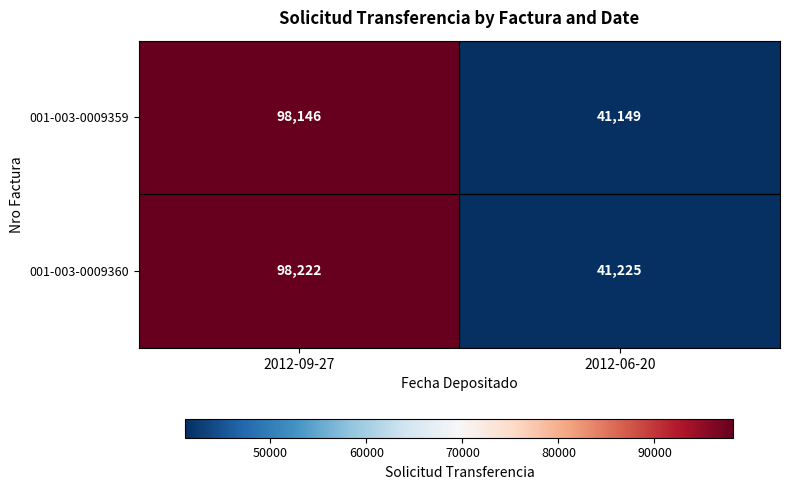

What is the spread (max minus min) of values at 2012-09-27?

76